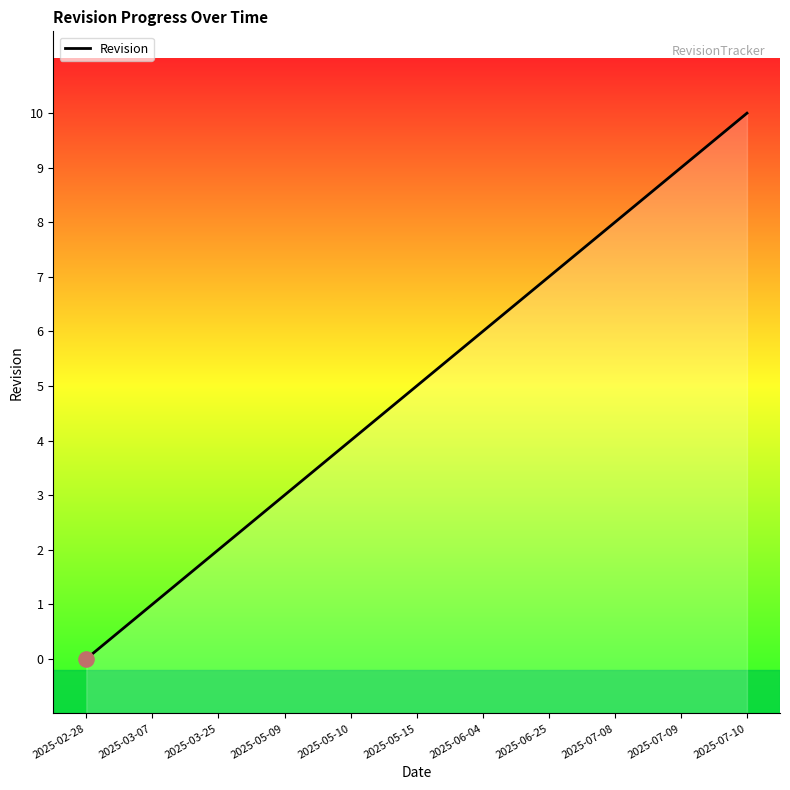

Approximately how many times larger is the value at 2025-05-15 compared to 2025-03-25?

2.5